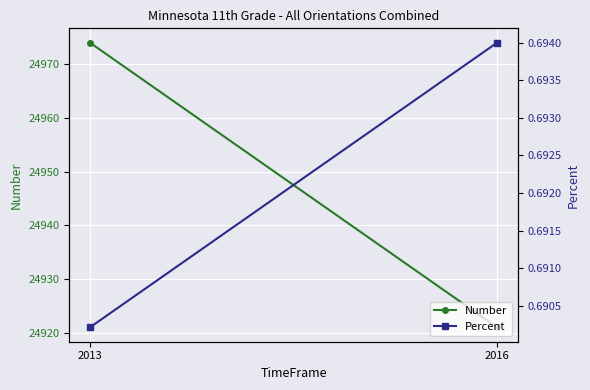

At which category is the sum across all series the highest?

2013